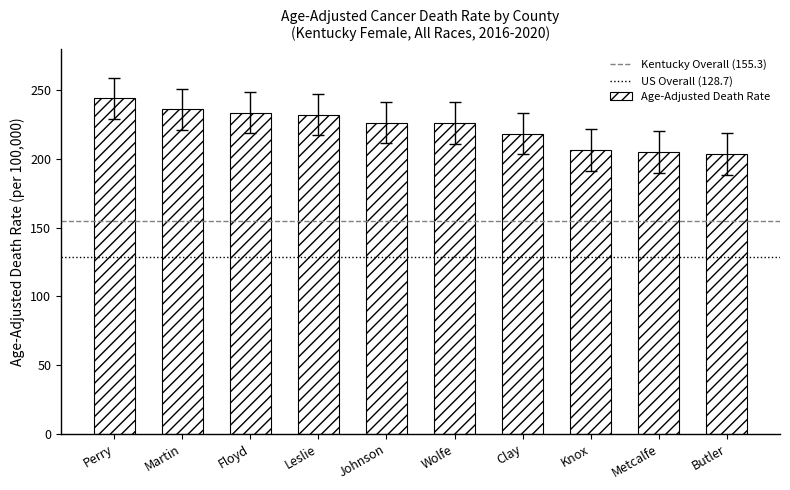

What is the approximate value at Metcalfe?

205.2